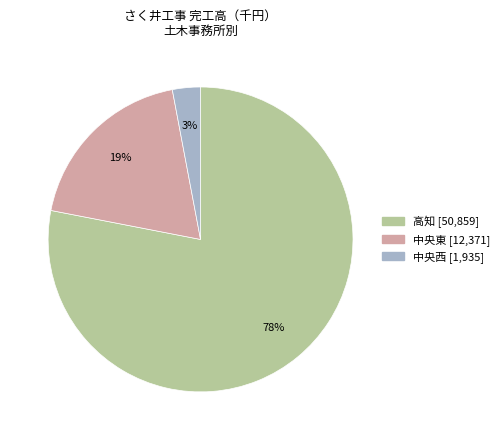

To the nearest percent, what is the average slice percentage?

33%